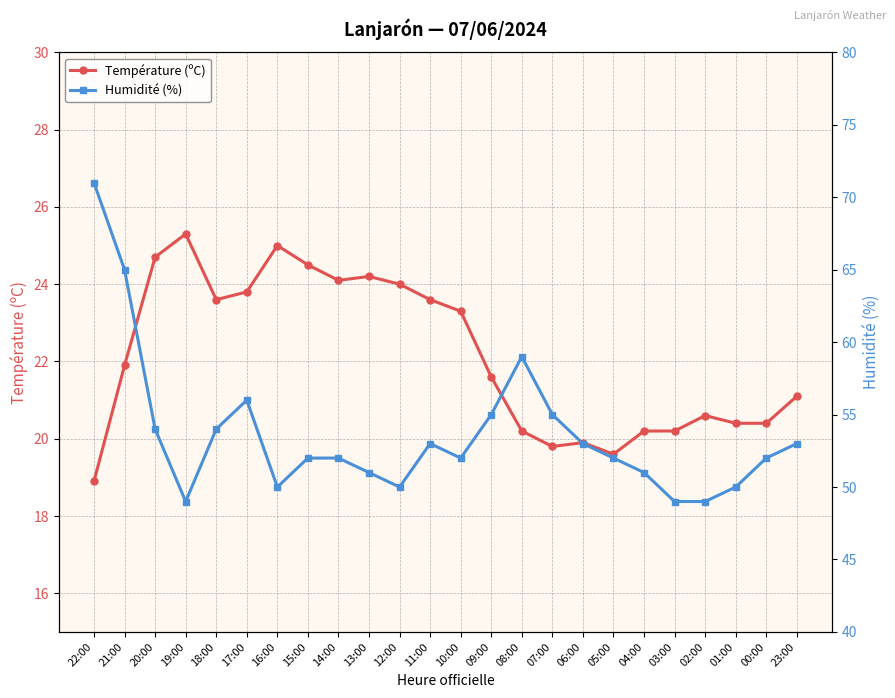

At 10:00, list the series in order from largest to smallest.

Humidité (%), Température (ºC)